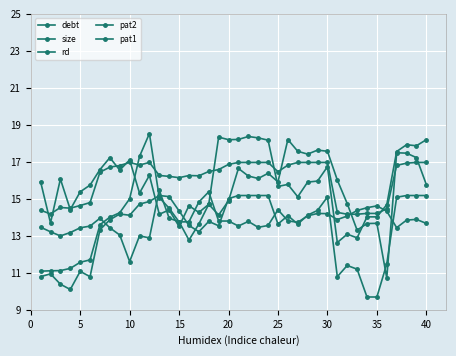

Is this an area chart (filled region under the line)?

No